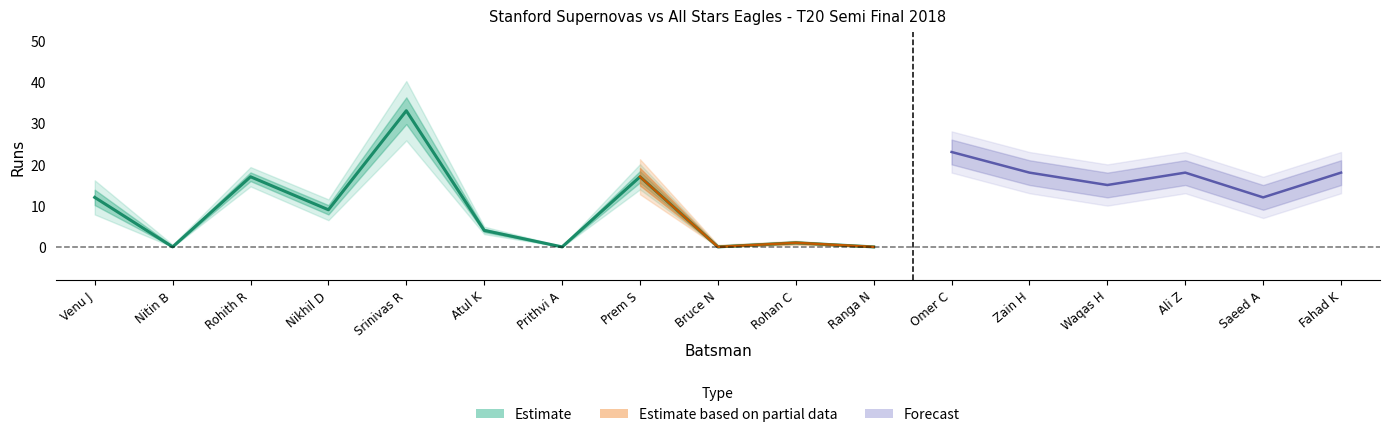

Which category has the highest value across all series?

Srinivas R